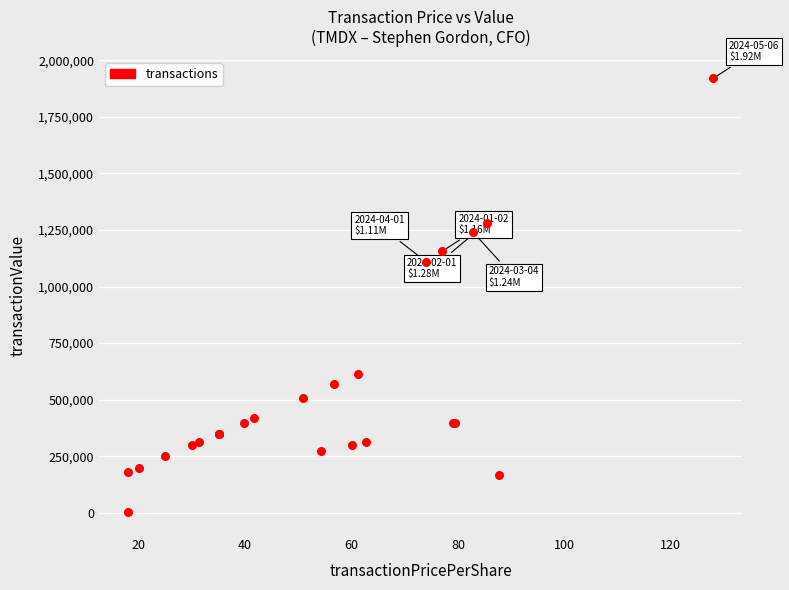

What Y value in the scatter plot is closest to 960900?

1110150